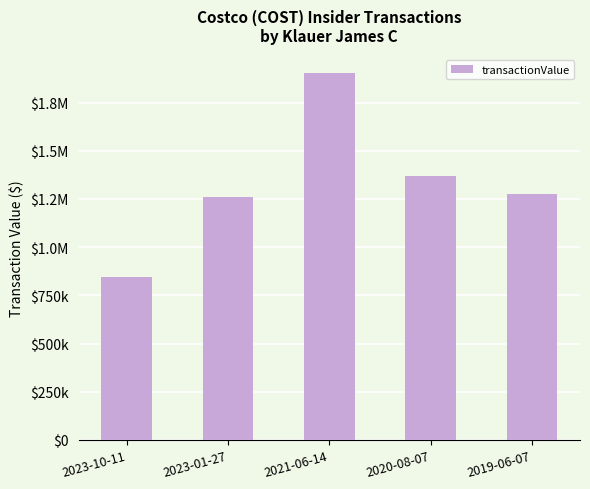

What is the ratio of the value at 2021-06-14 to the value at 2023-01-27?

1.5